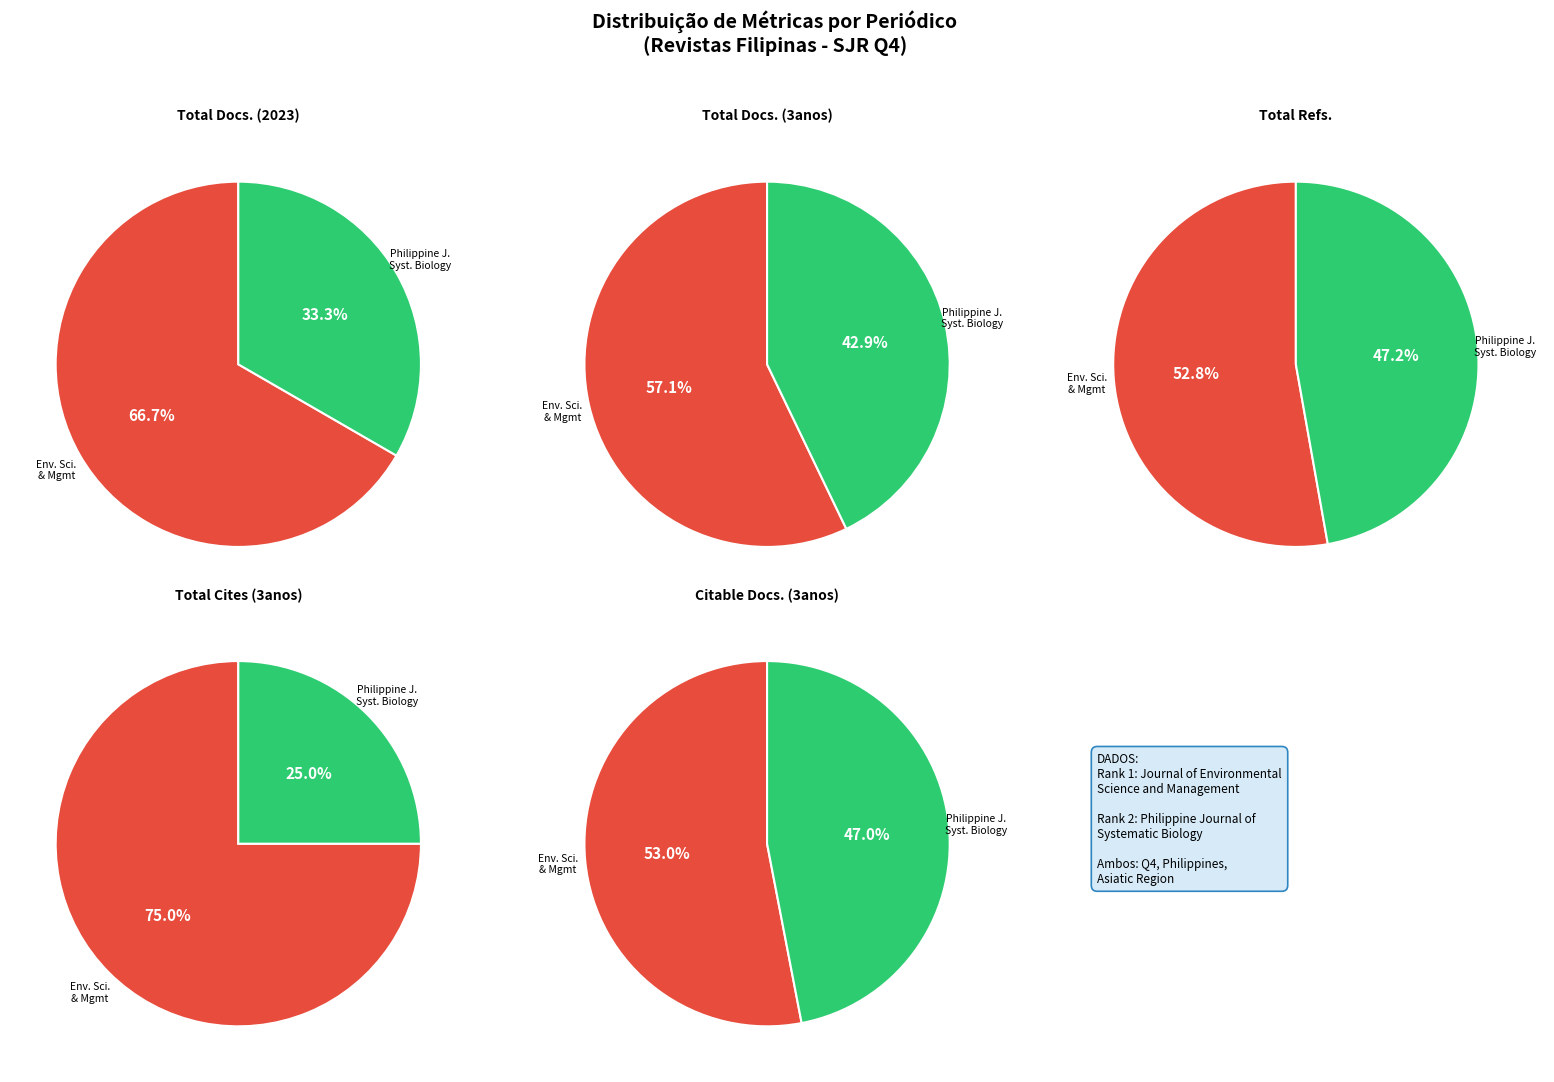

To the nearest percent, what percentage of the pie is Philippine Journal of Systematic Biology?

33%